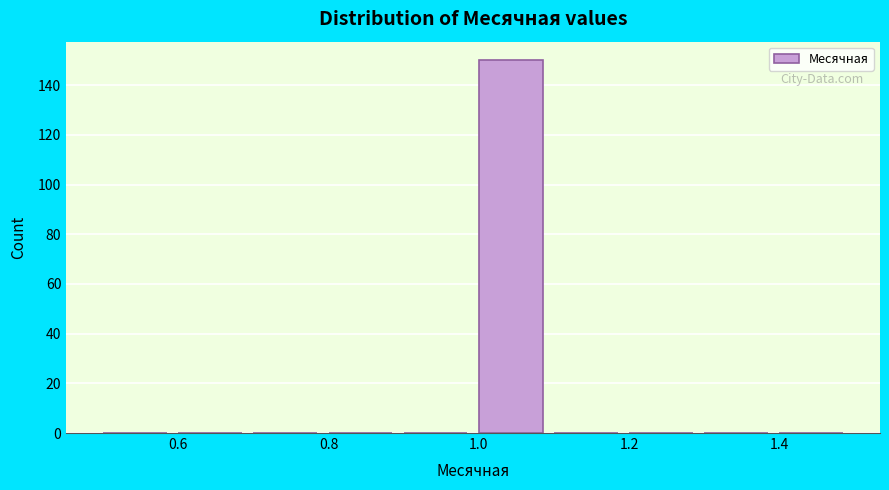

How tall is the bar that spans 1.0 to 1.1 on the x-axis? The values are not printed on the chart, so give them approximately, as read against the axis.

150